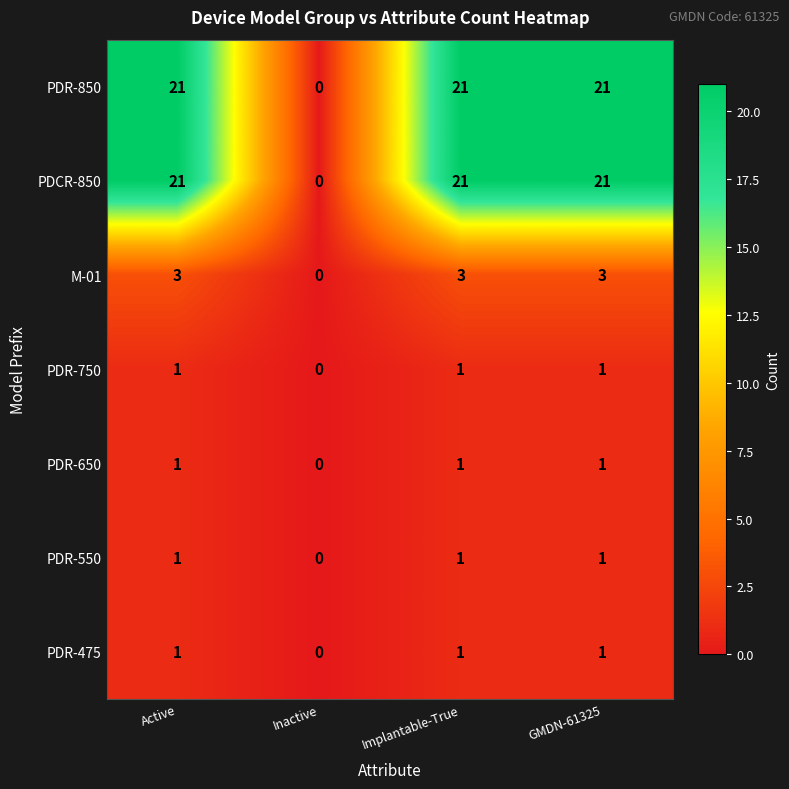

What is the spread (max minus min) of values at GMDN-61325?

20